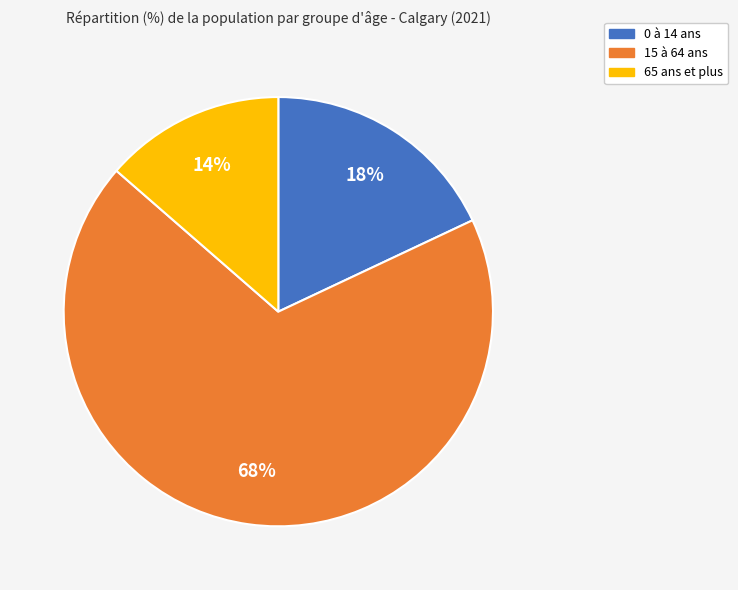

Which slice is the largest?

15 à 64 ans